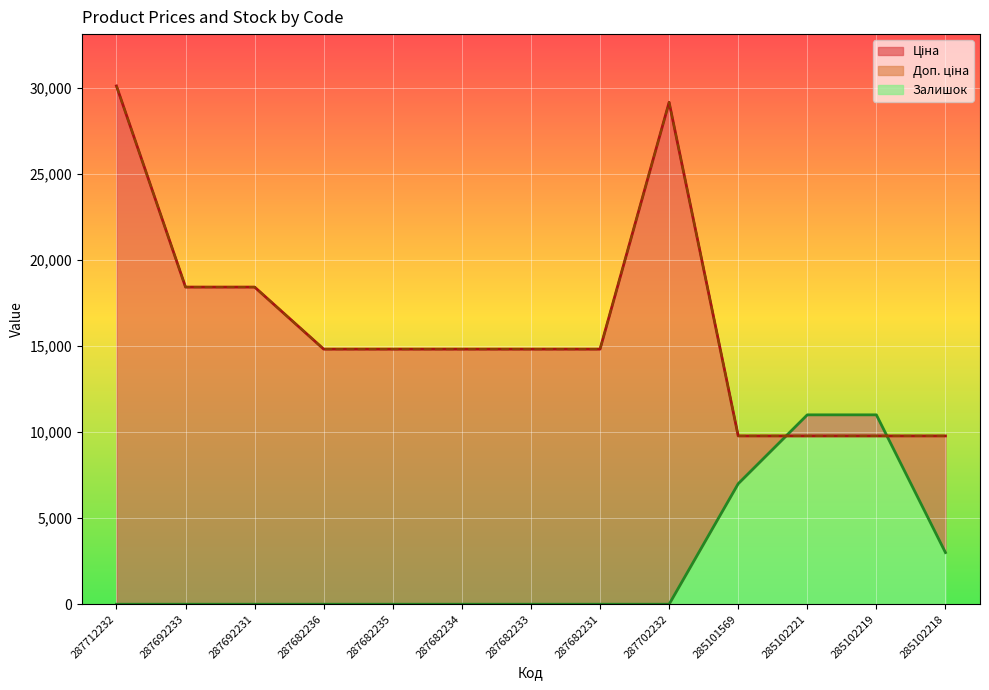

At which category is the sum across all series the highest?

287712232